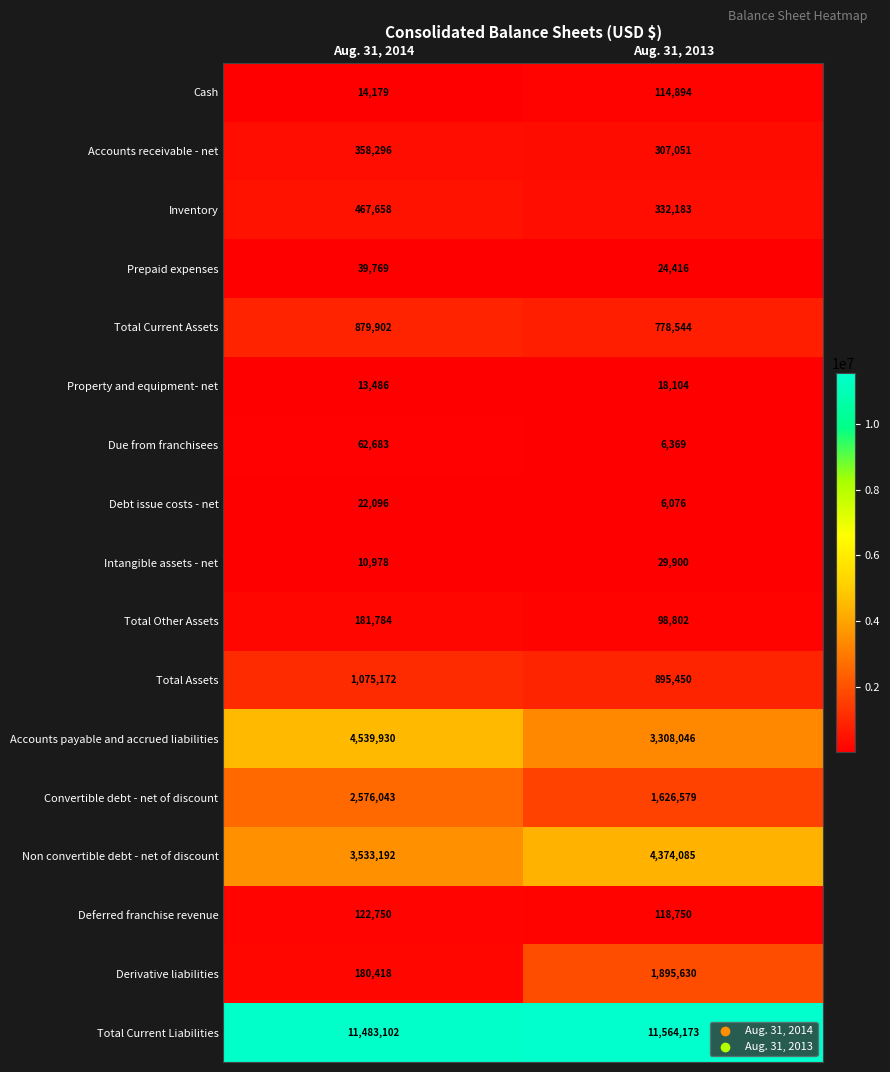

What is the sum of all Accounts receivable - net values?

665347